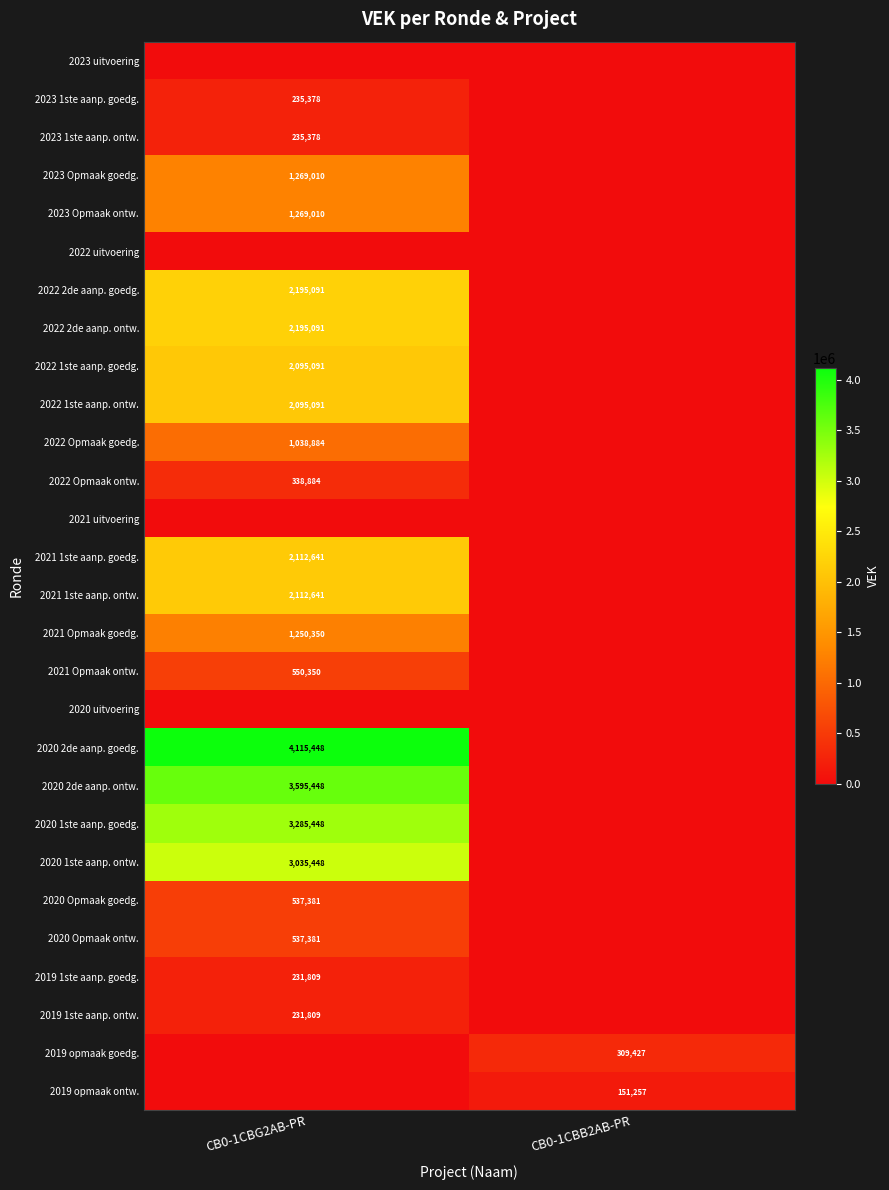

Is it true that 2020 2de aanp. ontw. equals 3595448 at CB0-1CBG2AB-PR?

True